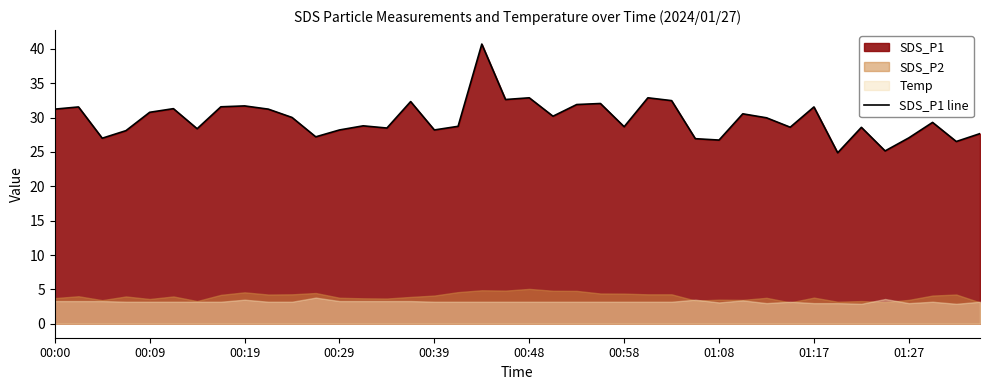

Between 25 and 19, which is larger?

25